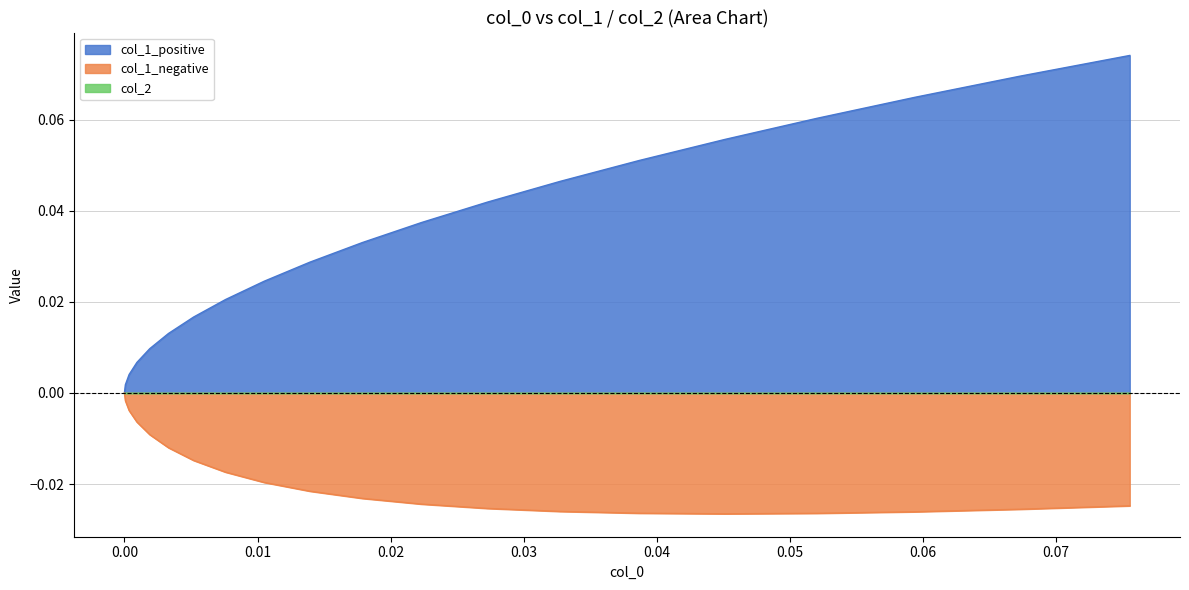

Which series has the largest range (max minus min)?

col_1_positive